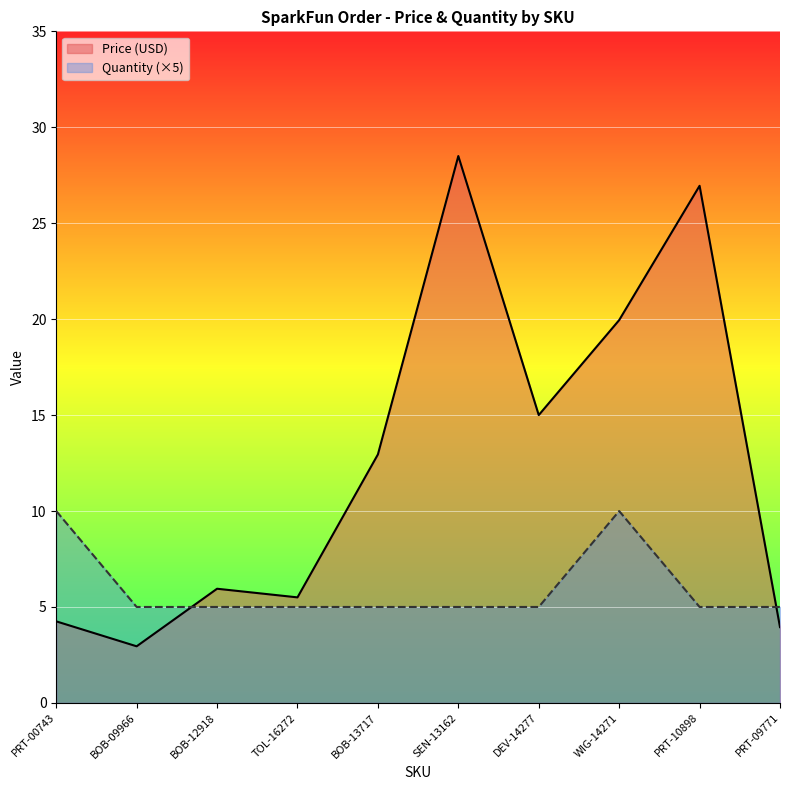

What position from the left is DEV-14277?

7